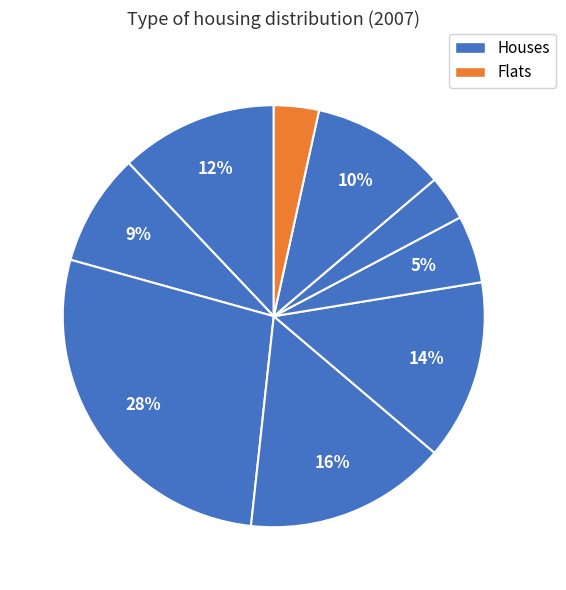

Does any single category account for the majority?

No